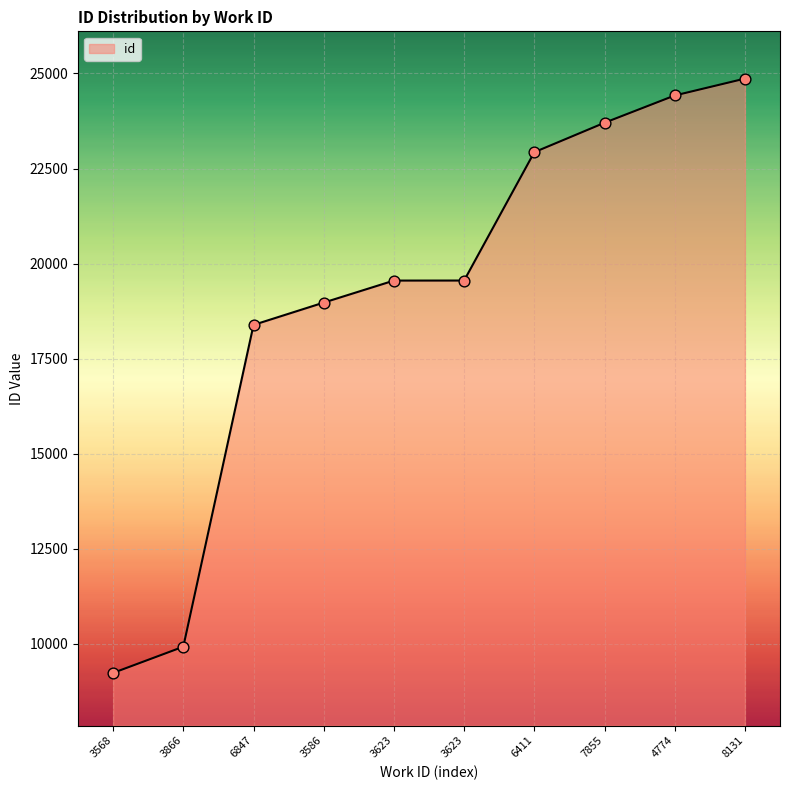

What is the change in value from 3568 to 7855?

+14467